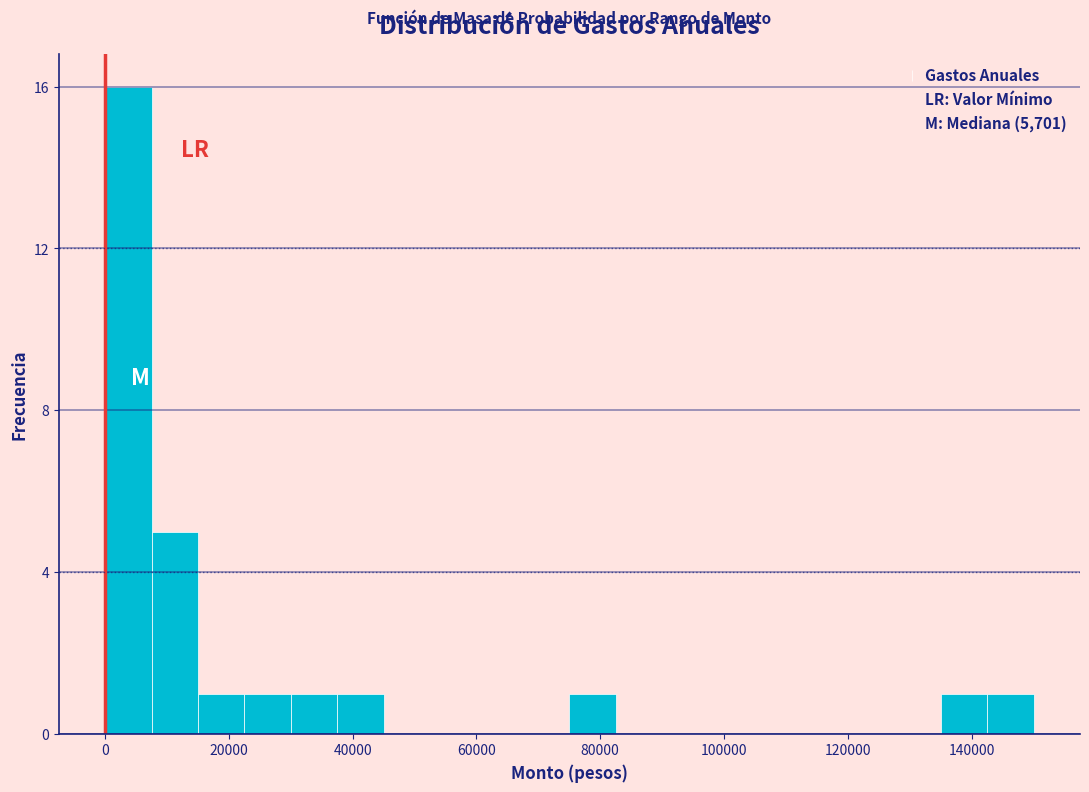

Read against the x-axis, roughly where is the centre of the tallest bar?

4000